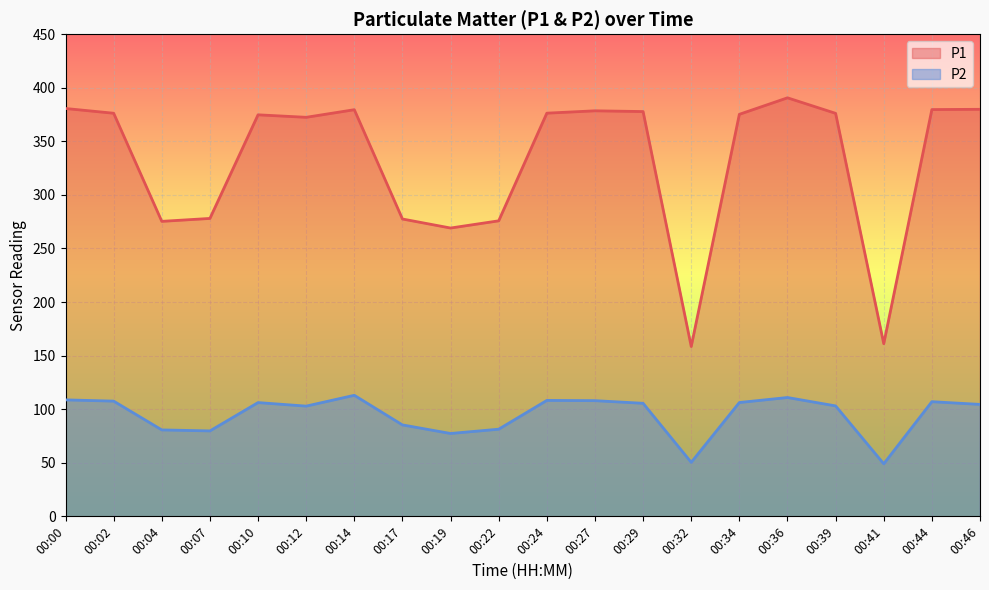

Which series has the largest total across all categories?

P1